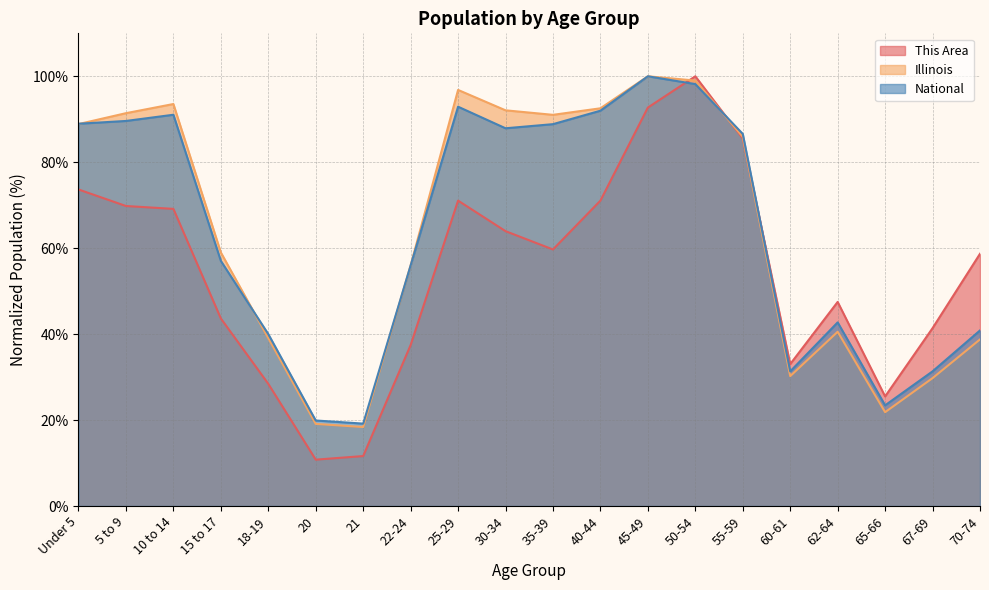

At which category does This Area reach its first local valley?

20